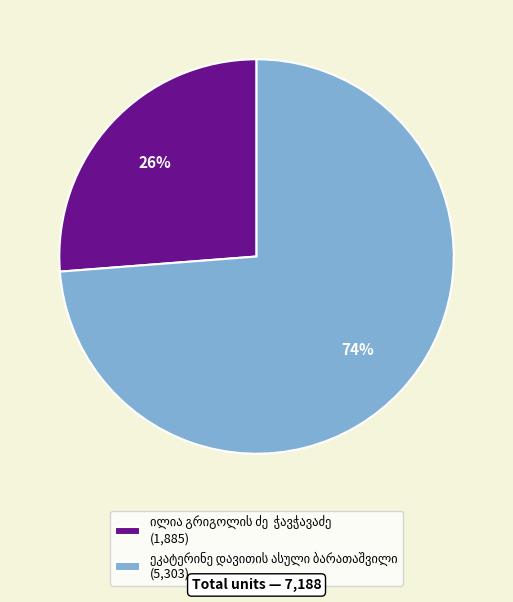

To the nearest percent, what is the average slice percentage?

50%